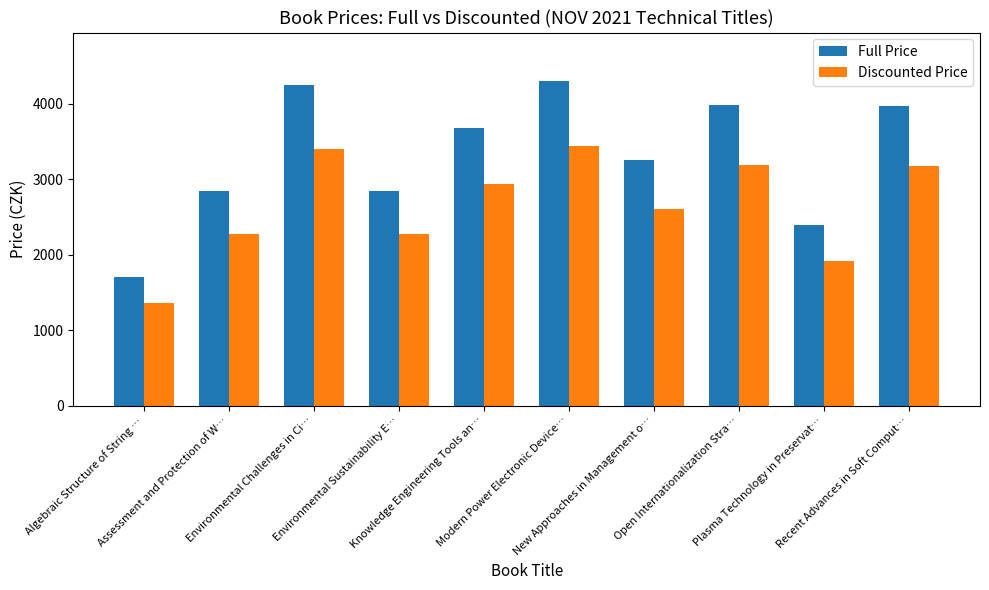

List the series in order of their peak value, highest first.

Full Price, Discounted Price